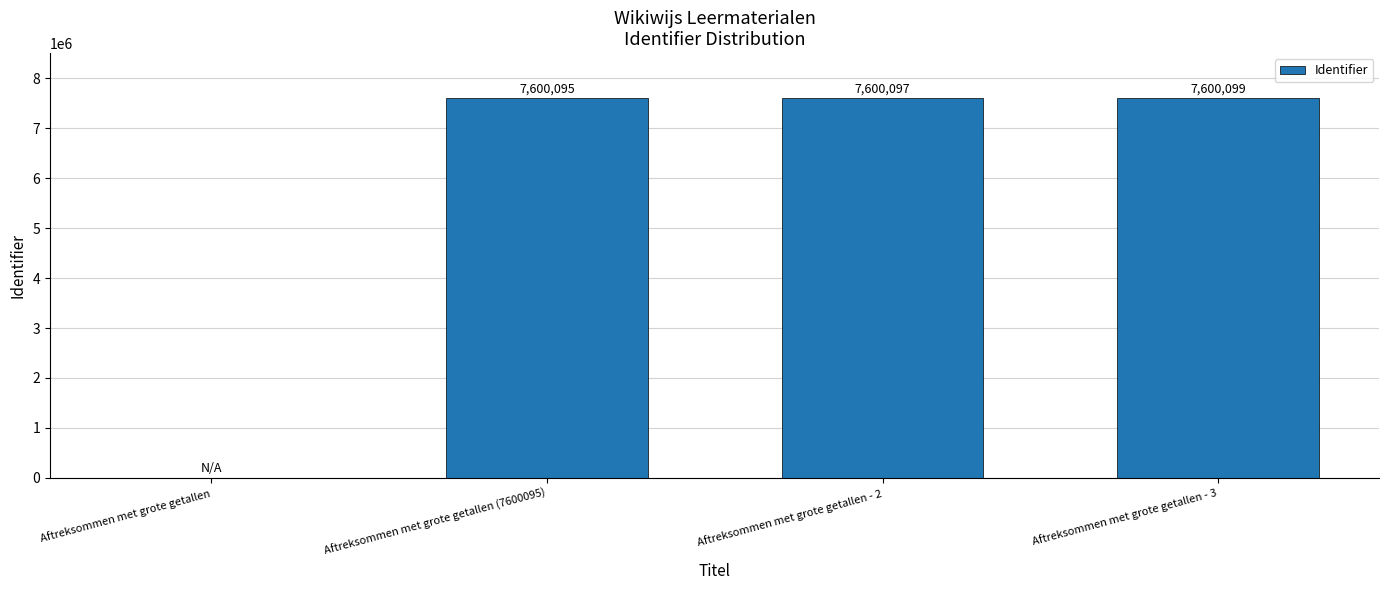

What is the sum of all values?

22800291